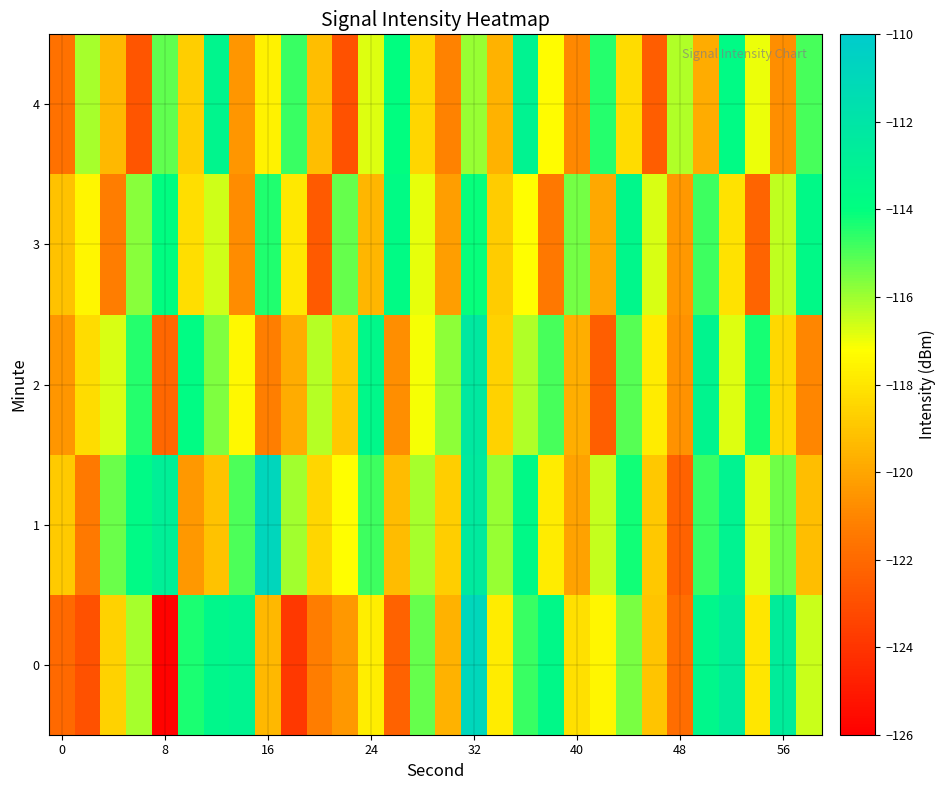

Count the number of data series in this chart.

5